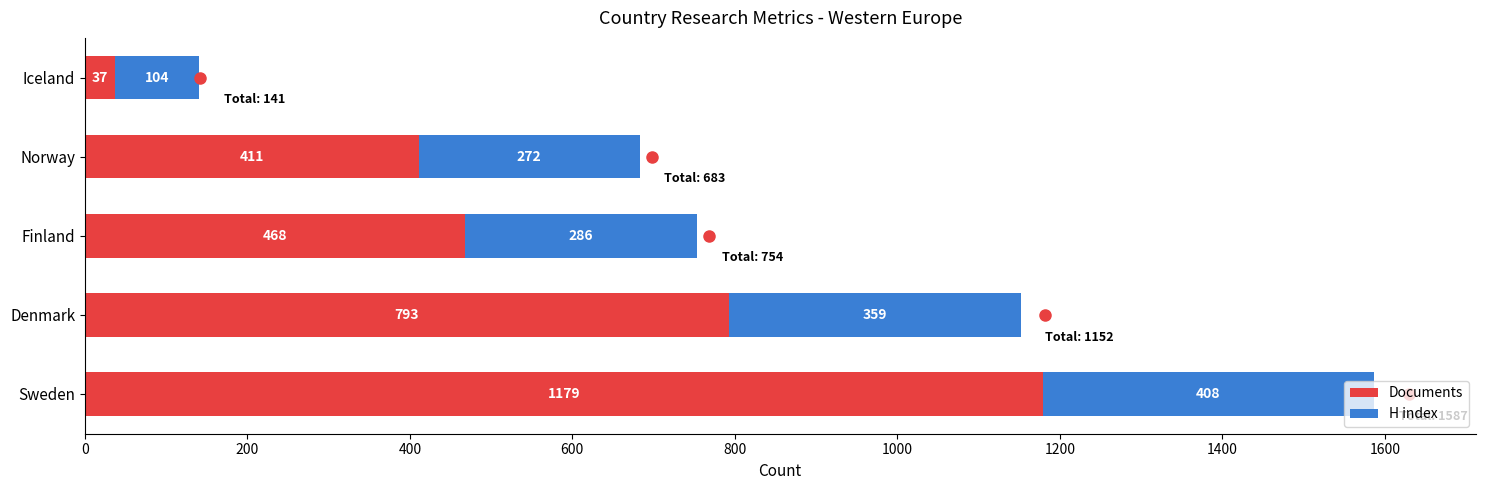

What are all the series names shown in the legend?

Documents, H index